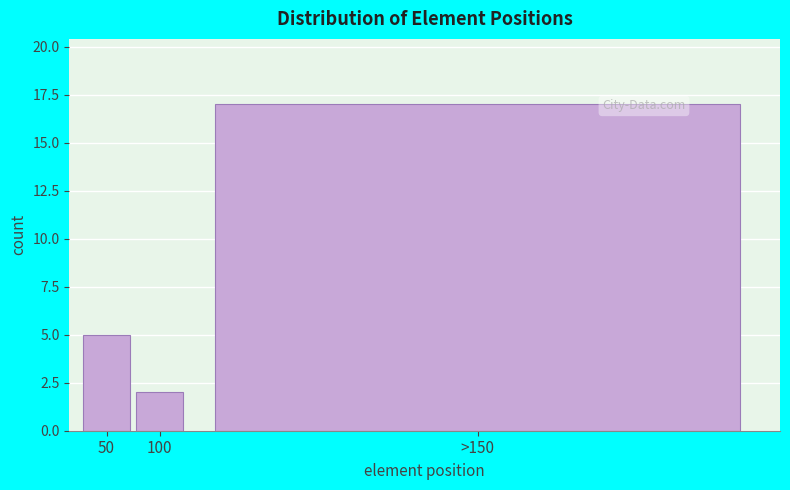

Reading left to right, extract all data points from this chart.

50=5	100=2	>150=17